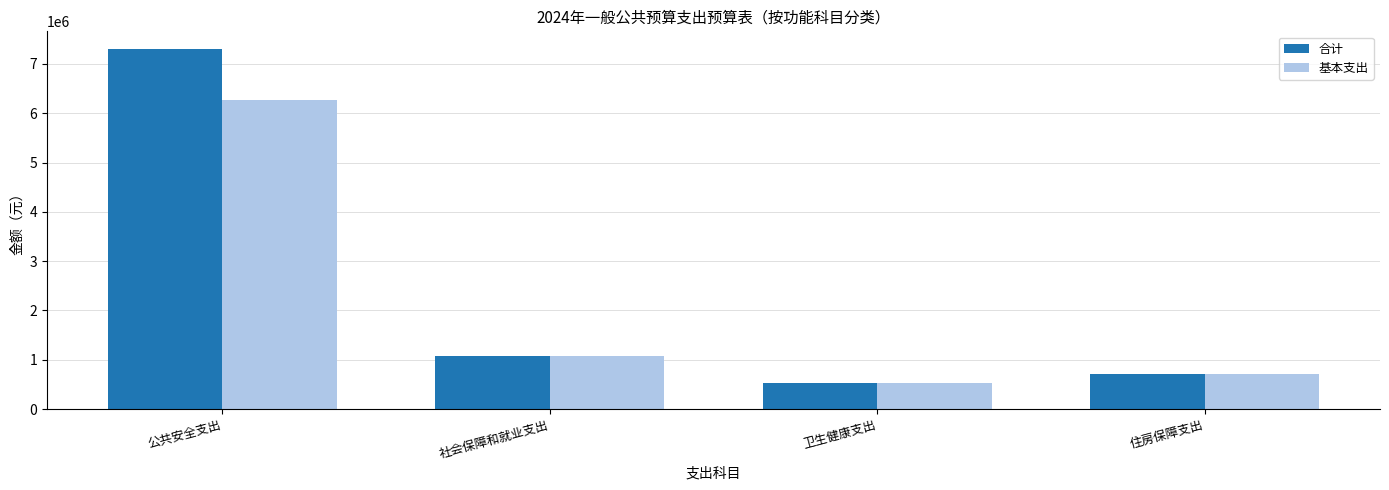

What is the value of the 合计 bar at the 2nd from the left?

1075912.2